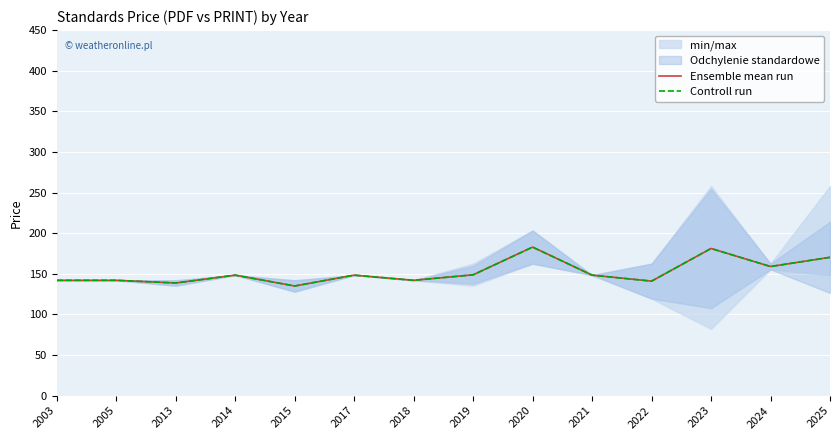

What is the value of the Ensemble mean run point at the 1st from the left?

142.0